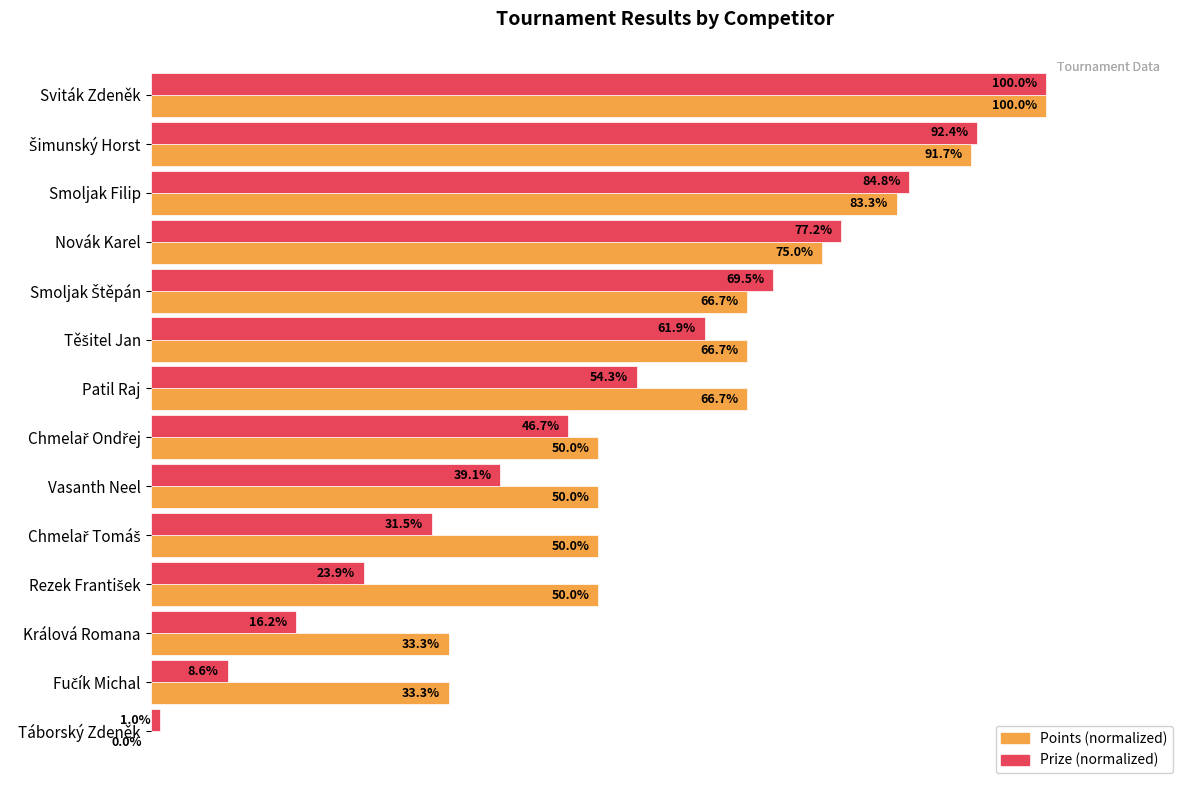

At which category is the sum across all series the highest?

Sviták Zdeněk